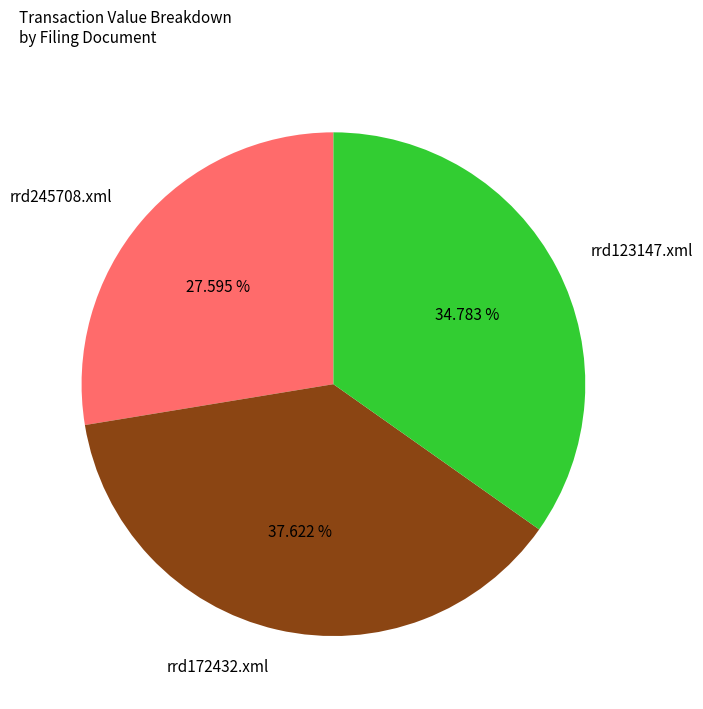

How many slices are in this pie chart?

3